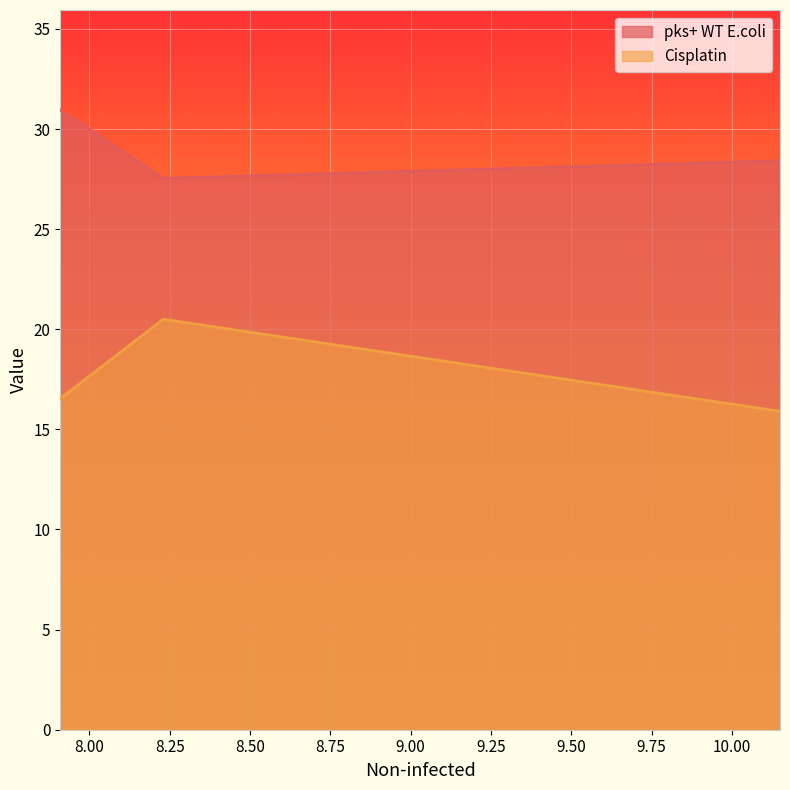

Which series has the largest range (max minus min)?

Cisplatin